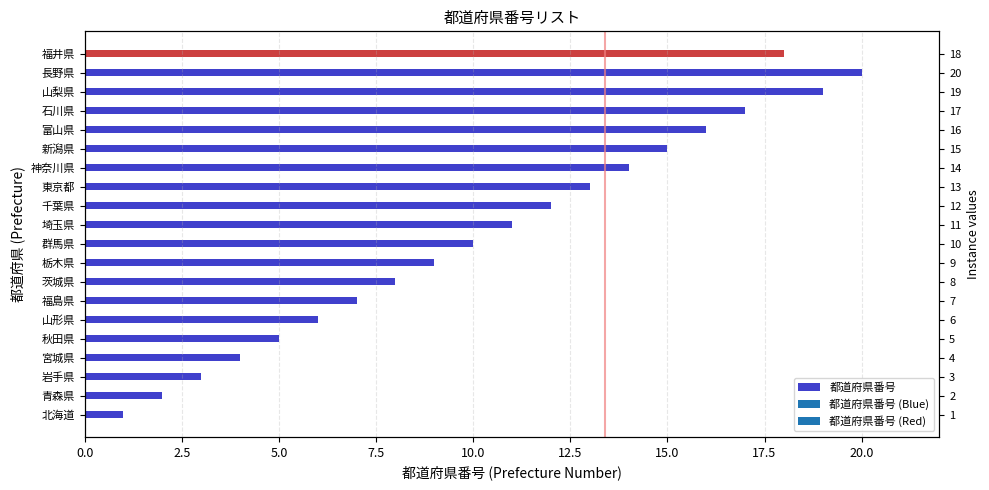

What is the maximum value shown in the chart?

20